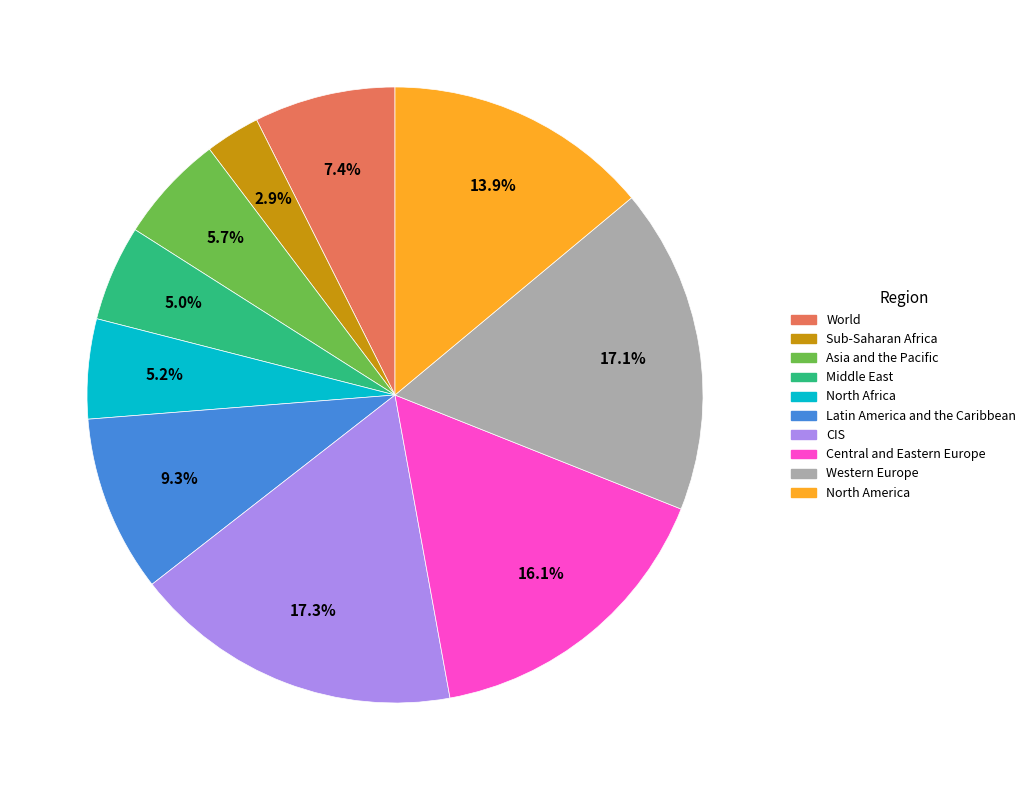

Is there any slice that represents more than half of the pie?

No